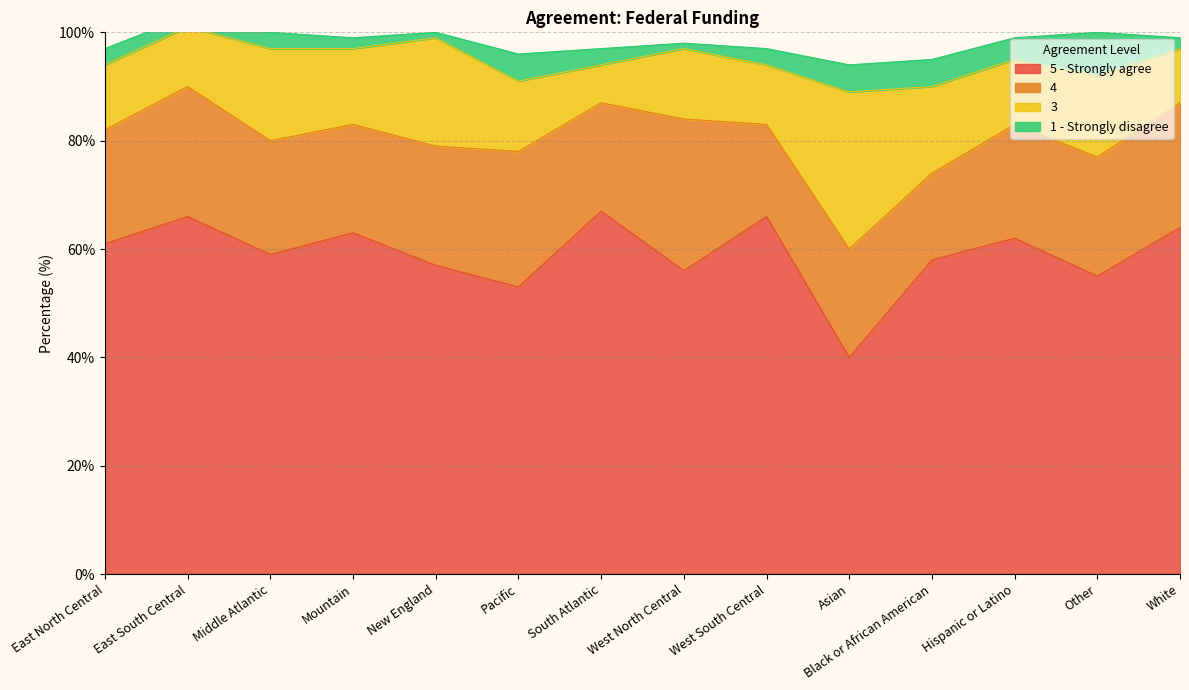

Which category has the lowest value in the 5 - Strongly agree series?

Asian